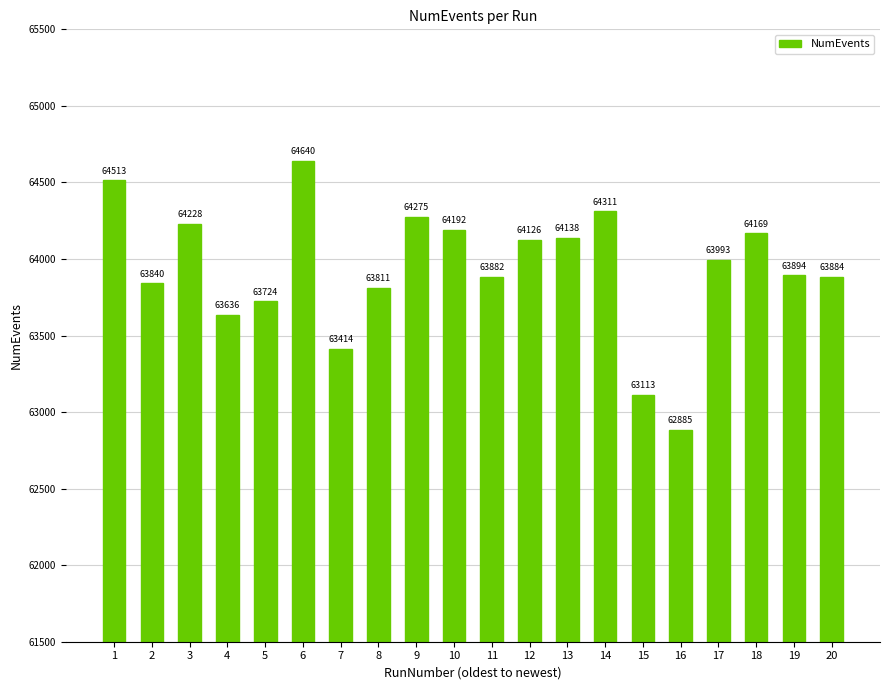

What is the difference between the values at 14 and 20?

427